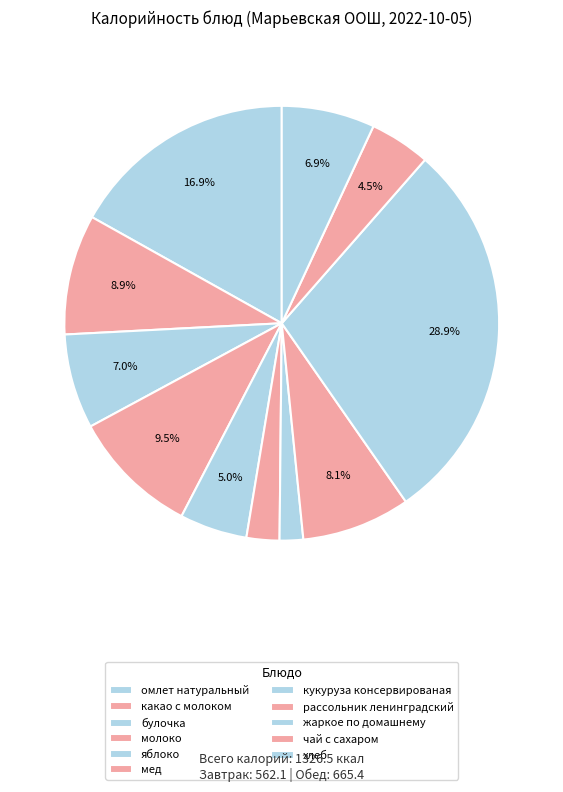

To the nearest percent, what is the combined percentage of булочка and омлет натуральный?

24%